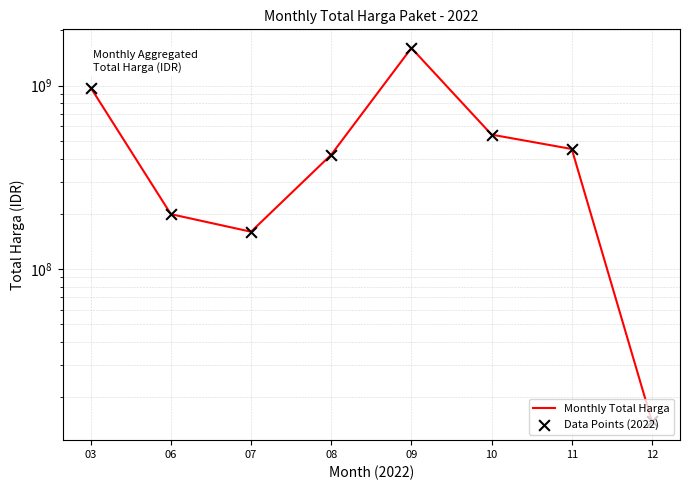

At how many categories does at least one series exceed 1390443688?

1